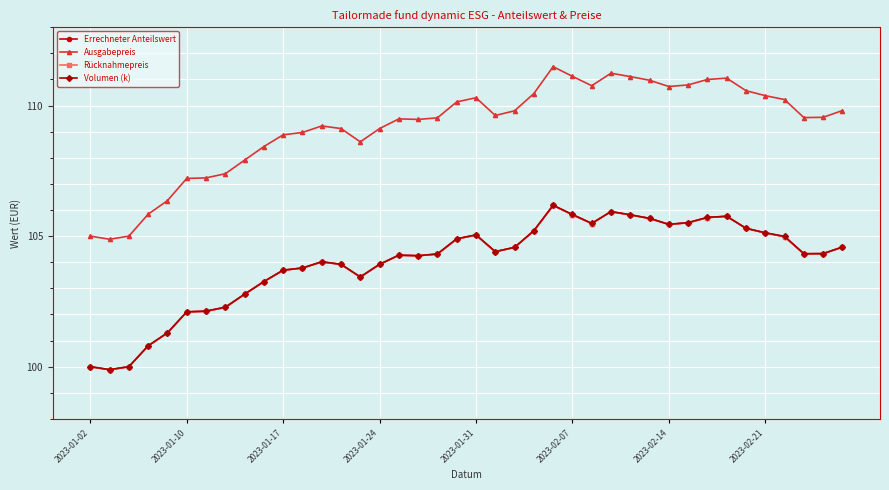

In Rücknahmepreis, how many points are higher than both neighbors (excluding endpoints)?

6